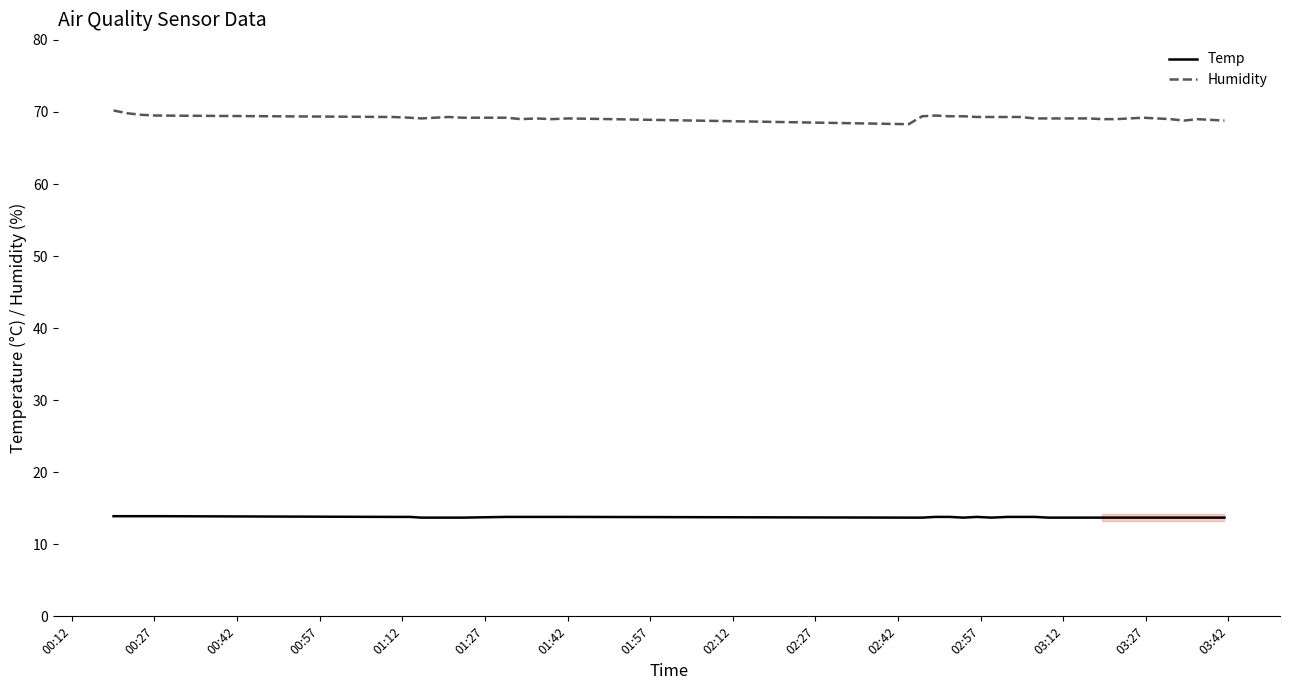

What is the difference between the maximum and minimum values in the Humidity series?

1.9